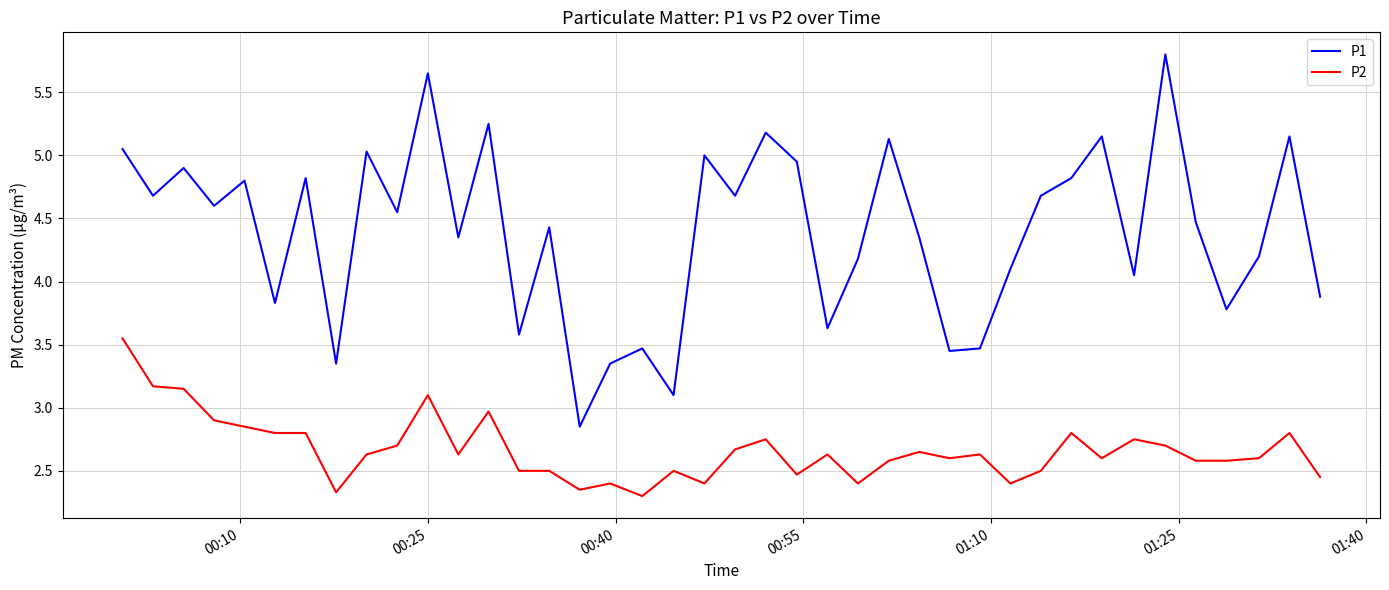

True or false: P1 and P2 cross at least once.

False